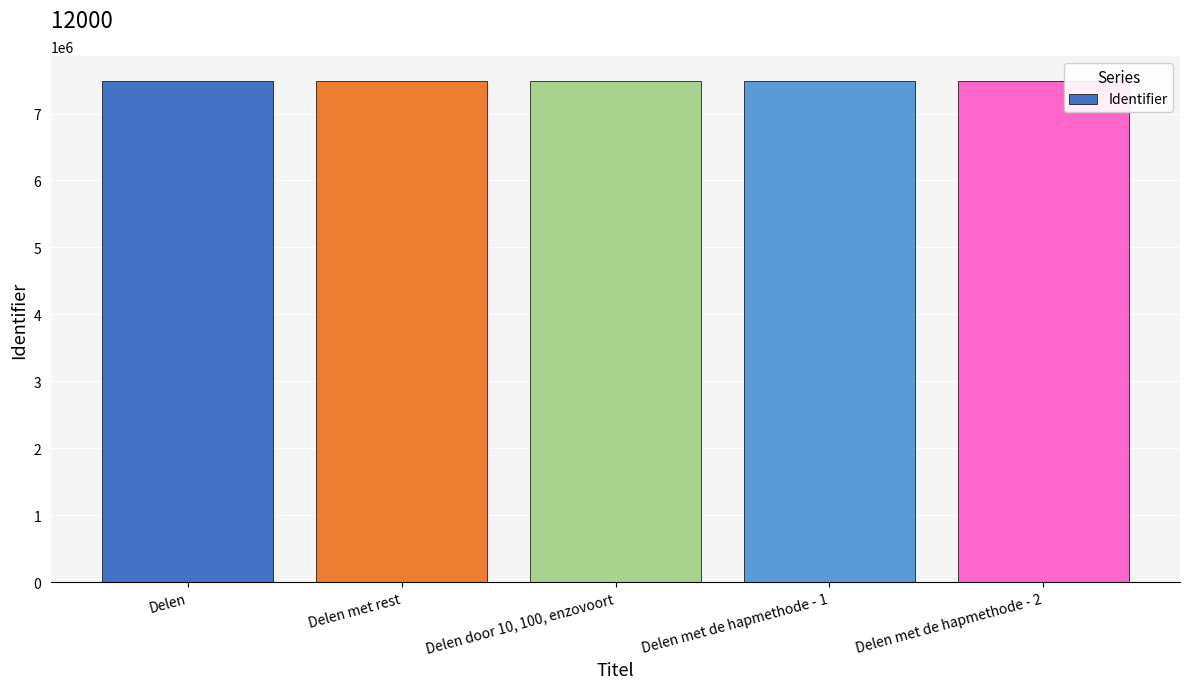

Where is the data nearest to the value 7483228?

Delen met de hapmethode - 1